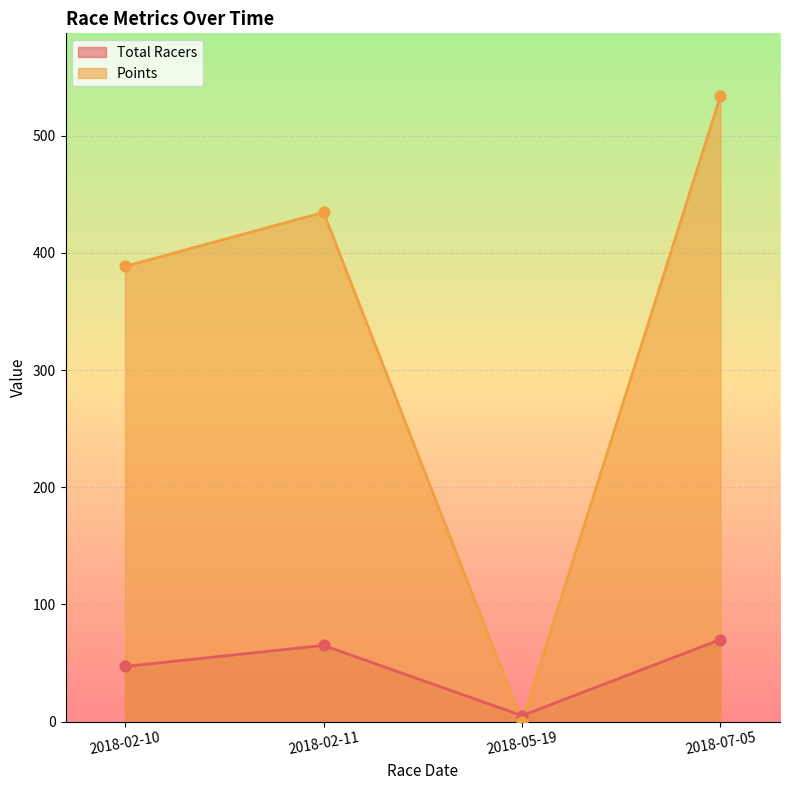

Which series reaches the maximum Y coordinate?

Points